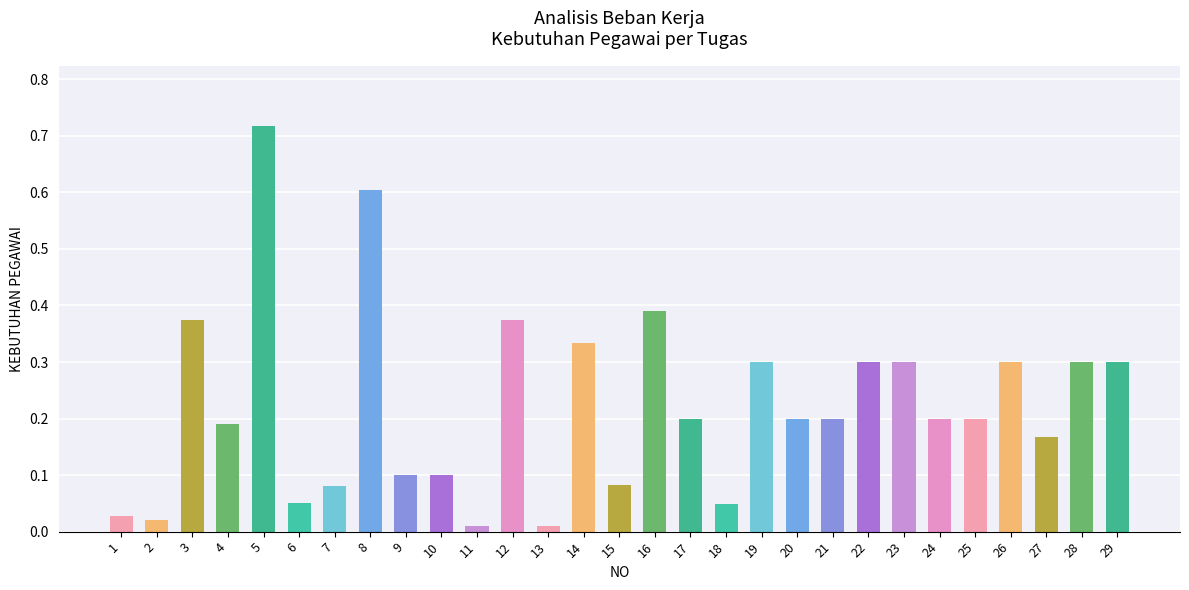

At which category does the chart reach its peak across all series?

5